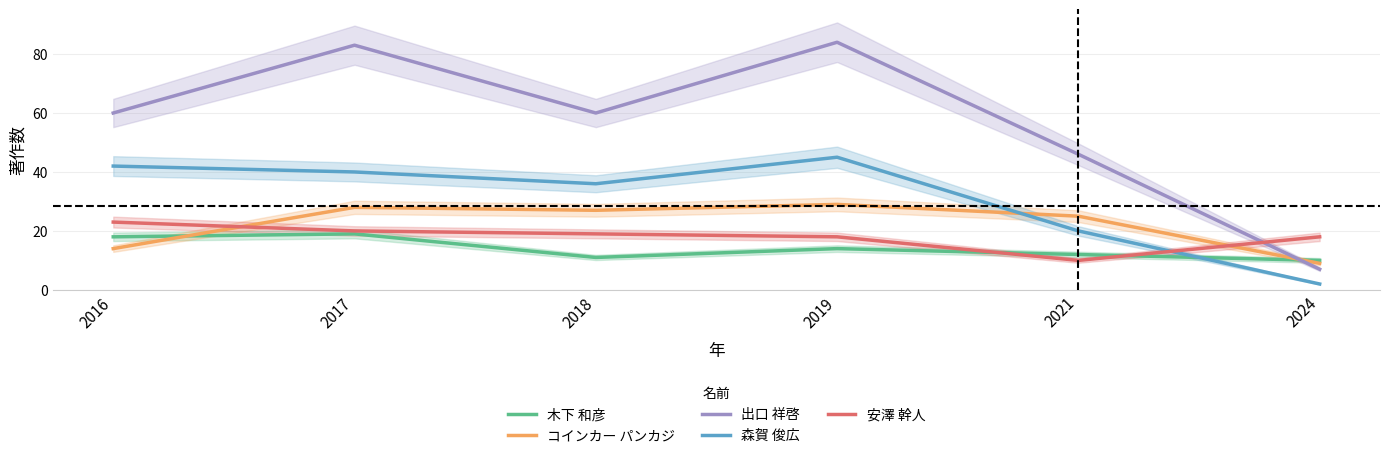

What are all the series names shown in the legend?

木下 和彦, コインカー パンカジ, 出口 祥啓, 森賀 俊広, 安澤 幹人